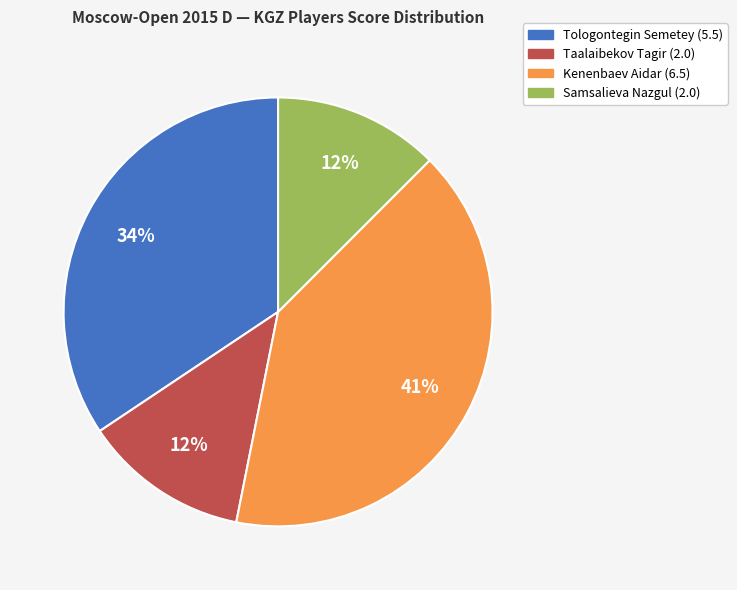

Combined, do Samsalieva Nazgul (2.0) and Taalaibekov Tagir (2.0) account for over 50%?

No